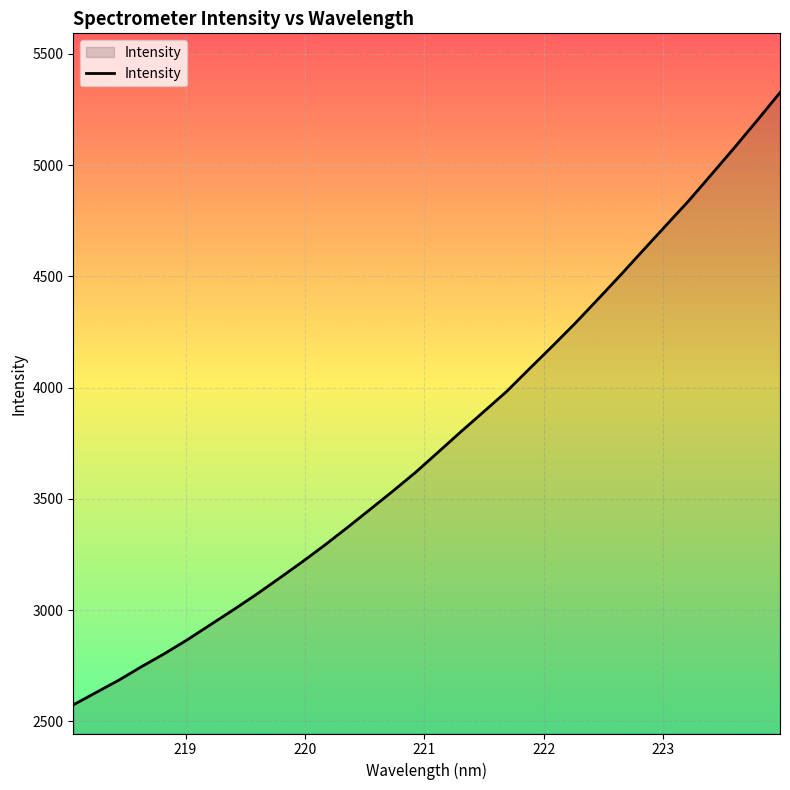

What is the minimum value shown in the chart?

2574.4